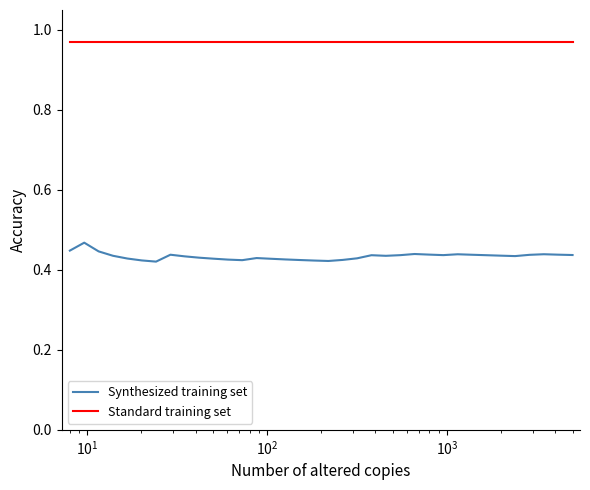

True or false: Synthesized training set and Standard training set intersect in this chart.

False